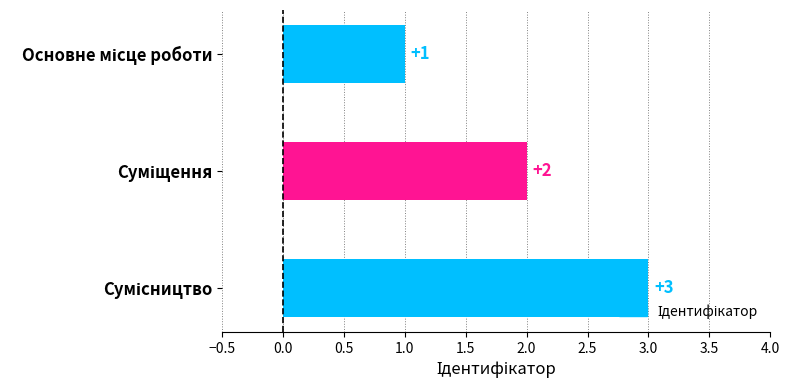

What is the difference between the second highest and minimum values?

1